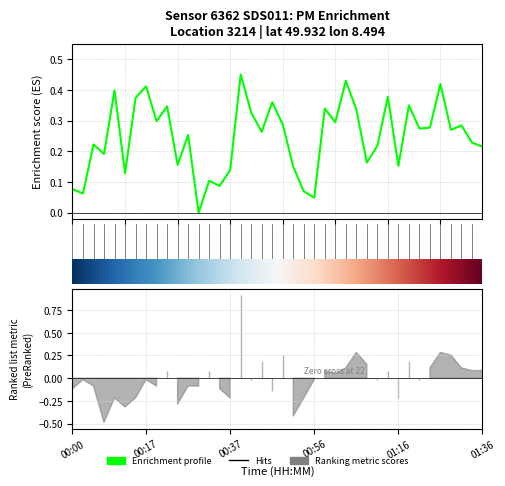

List the labels in order of value, smallest first.

00:30, 00:56, 00:03, 00:54, 00:00, 00:34, 00:32, 00:12, 00:37, 00:52, 01:16, 00:25, 01:09, 00:08, 01:36, 01:11, 00:05, 01:33, 00:27, 00:44, 01:28, 01:21, 01:23, 01:31, 00:49, 01:01, 00:20, 00:42, 01:06, 00:59, 00:22, 01:18, 00:47, 00:15, 01:14, 00:10, 00:17, 01:26, 01:04, 00:39